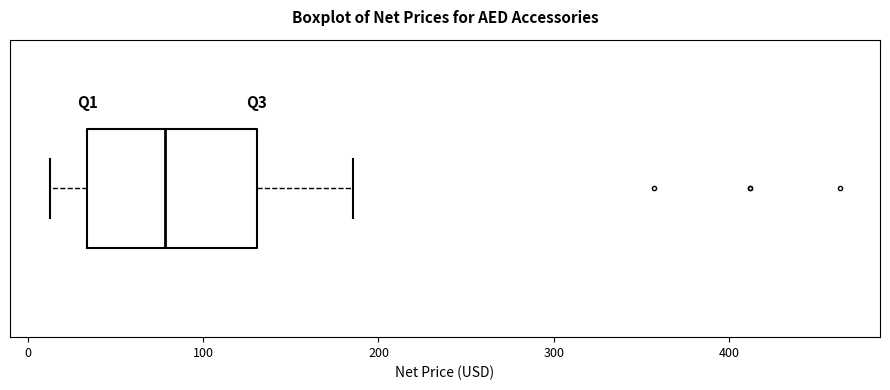

Read this box plot against the x-axis: the position of the median line, the range covered by the box, and the ends of both whiskers. The values are not printed on the chart, so give them approximately, as read against the axis.

median 80, box 30 to 130, whiskers 10 to 190